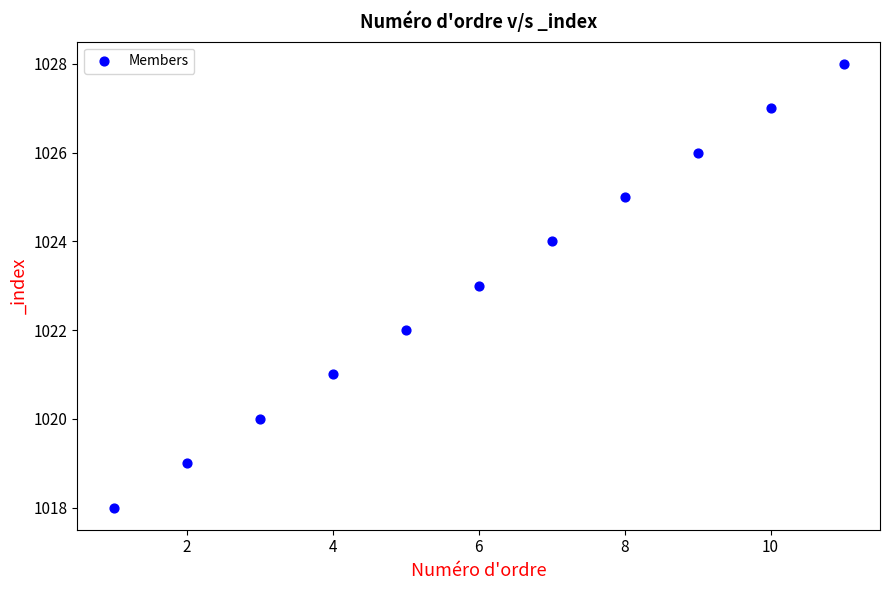

What is the average X value?

6